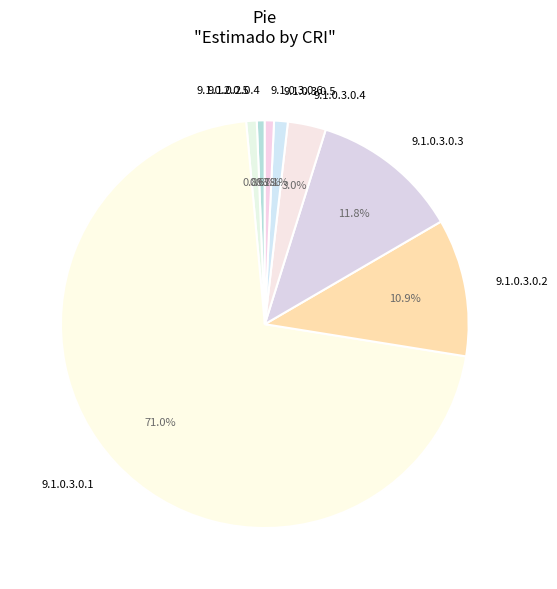

What is the ratio of the value at 9.1.0.3.0.2 to the value at 9.1.0.3.0.3?

0.9